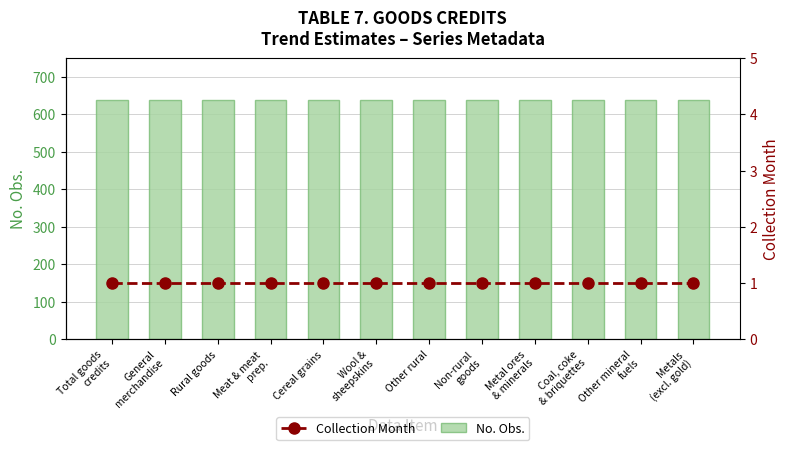

Are the bars grouped side by side (vs. stacked)?

Yes